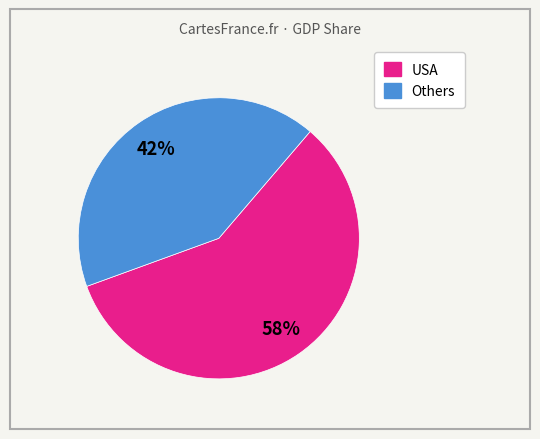

Is there any slice that represents more than half of the pie?

Yes